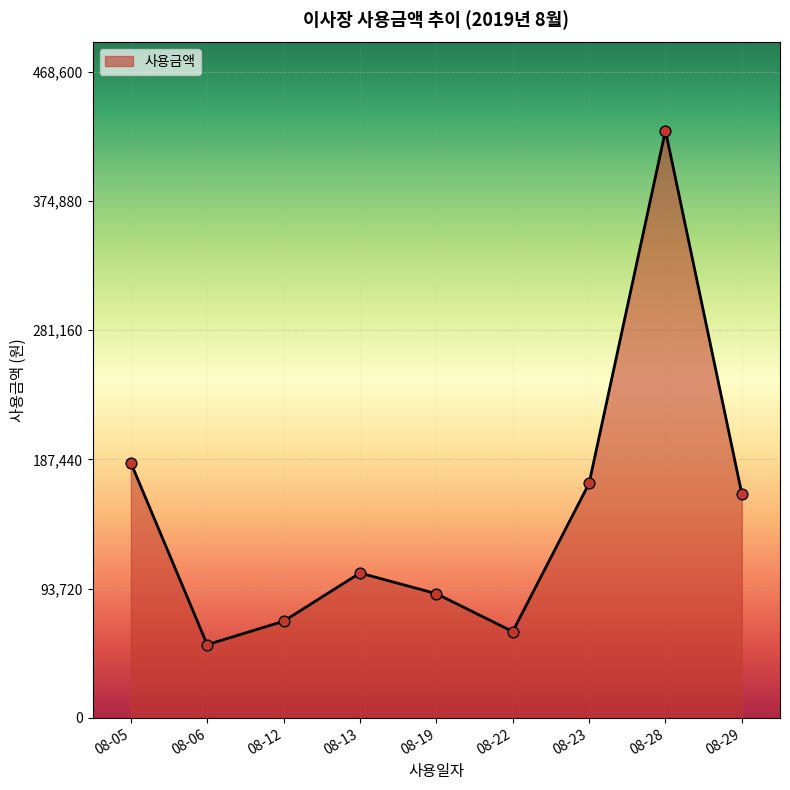

Between 08-28 and 08-12, which is larger?

08-28